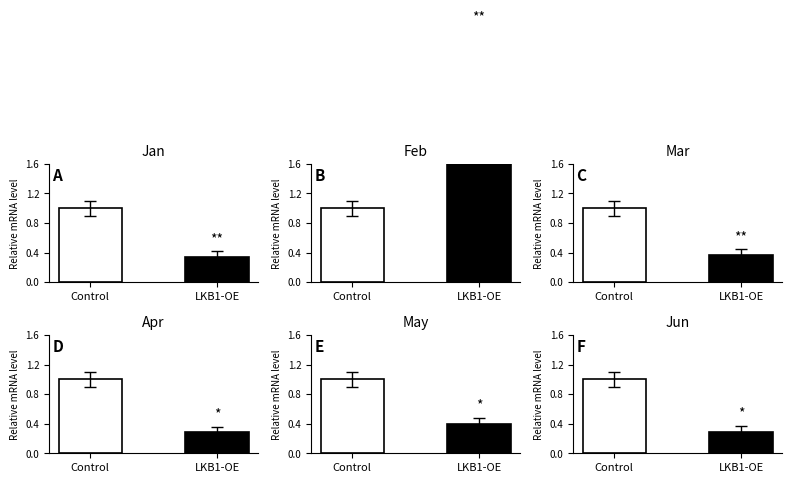

Reading right to left, what are all the values shown in this chart?

Jan: 0.3	1.0
Feb: 3.3	1.0
Mar: 0.4	1.0
Apr: 0.3	1.0
May: 0.4	1.0
Jun: 0.3	1.0